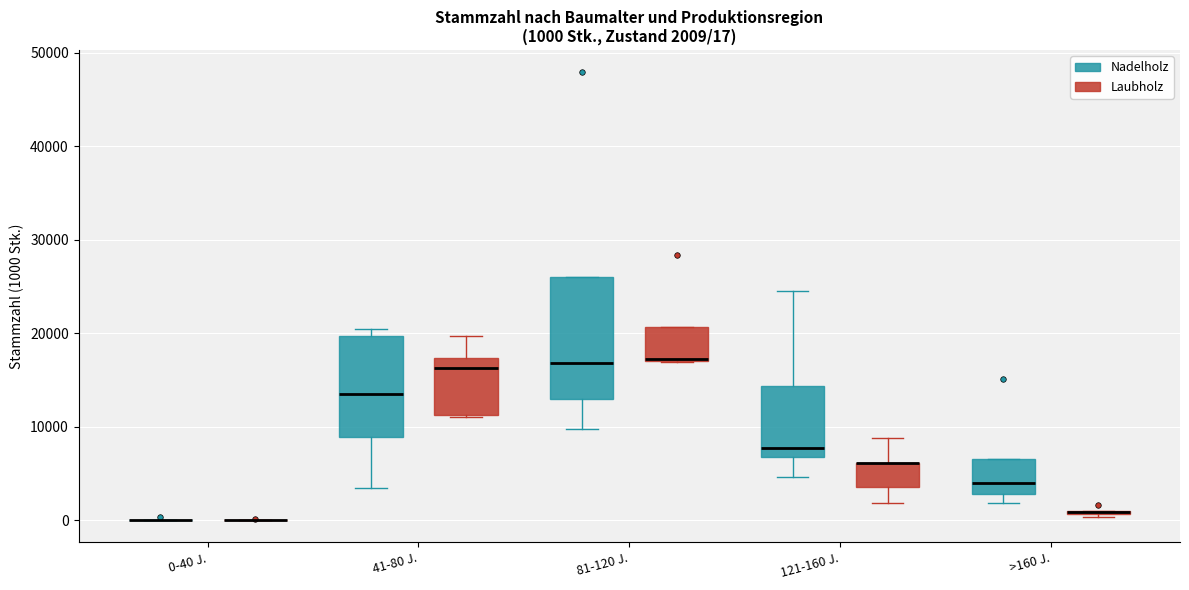

Comparing the boxes themselves (not the whiskers), which one is the tallest?

81-120 J. (Nadelholz)